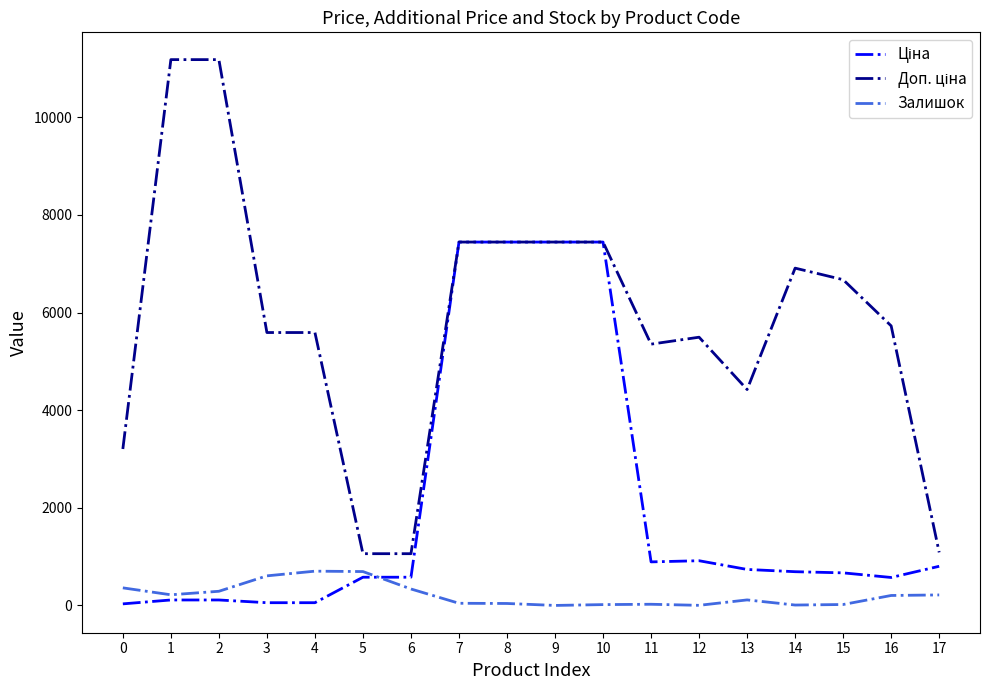

What is the highest value of the Залишок series?

702.0